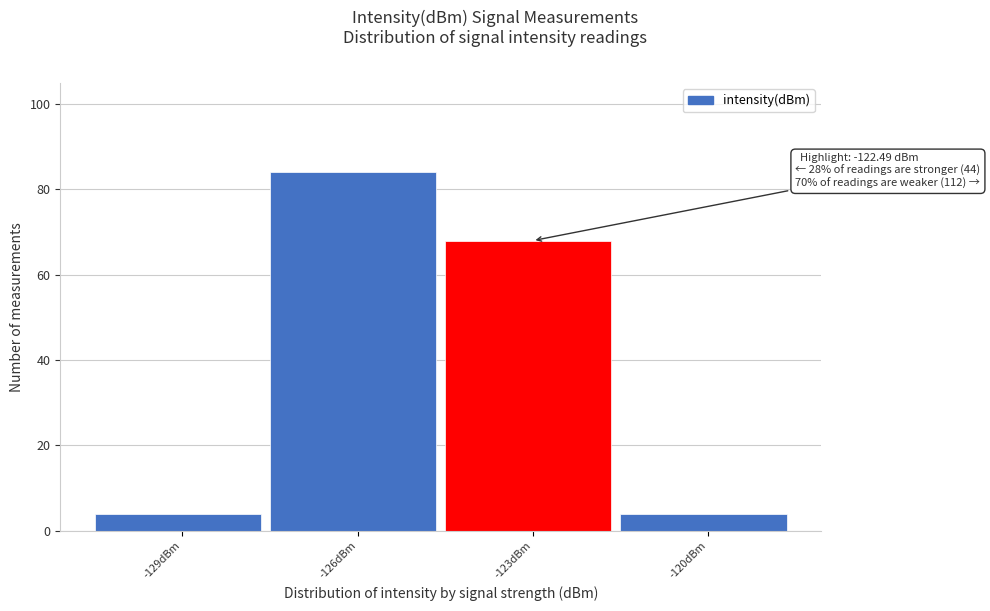

Reading left to right, extract all data points from this chart.

4	84	68	4